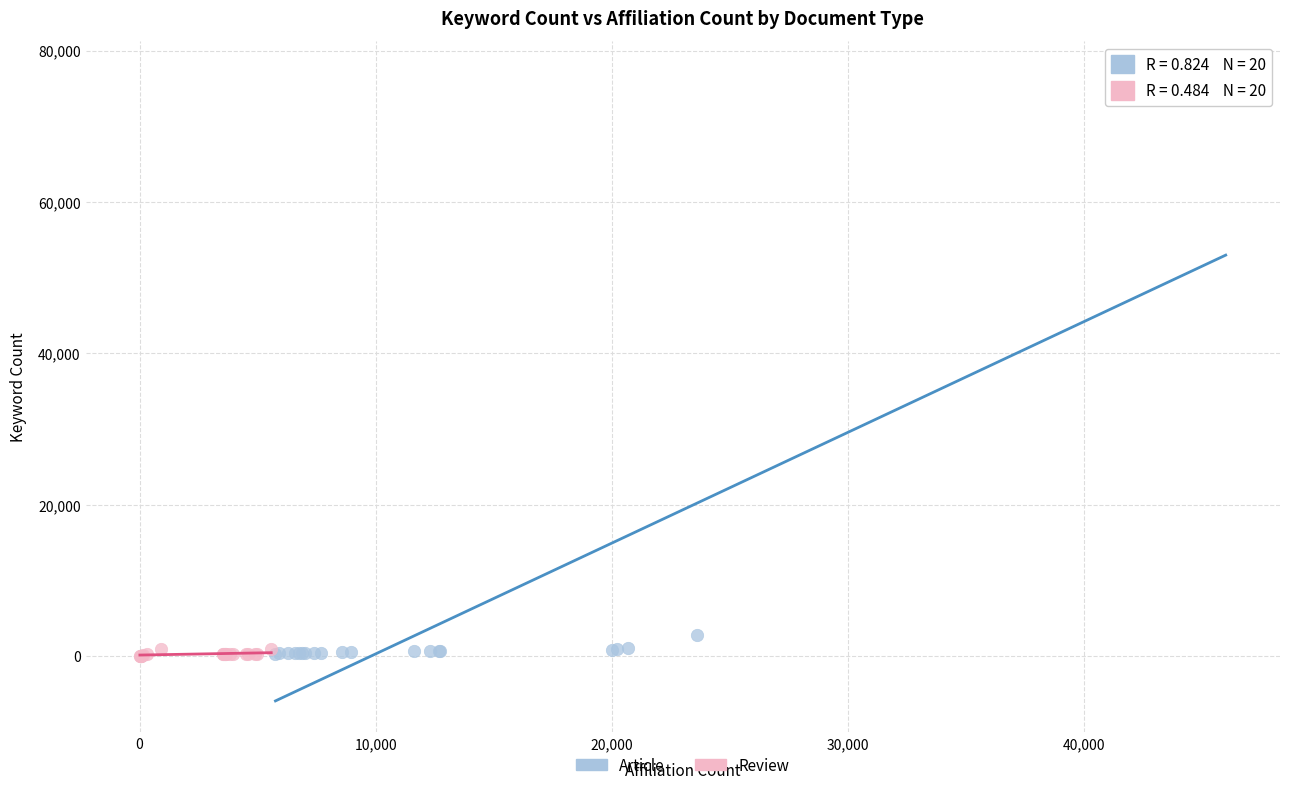

Which series reaches the maximum Y coordinate?

Article